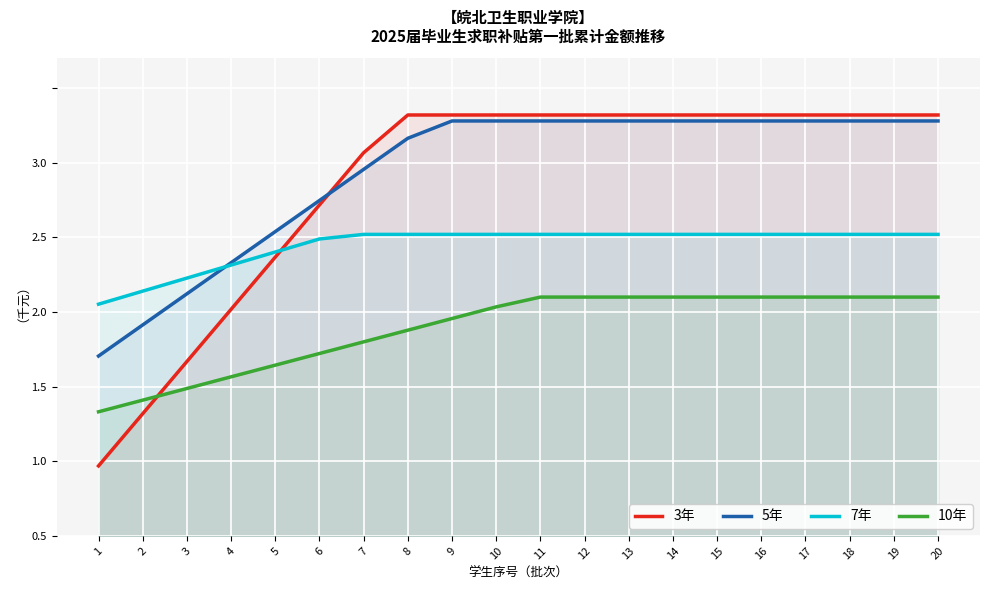

Which series ends up on top after the final intersection of 3年 and 5年?

3年